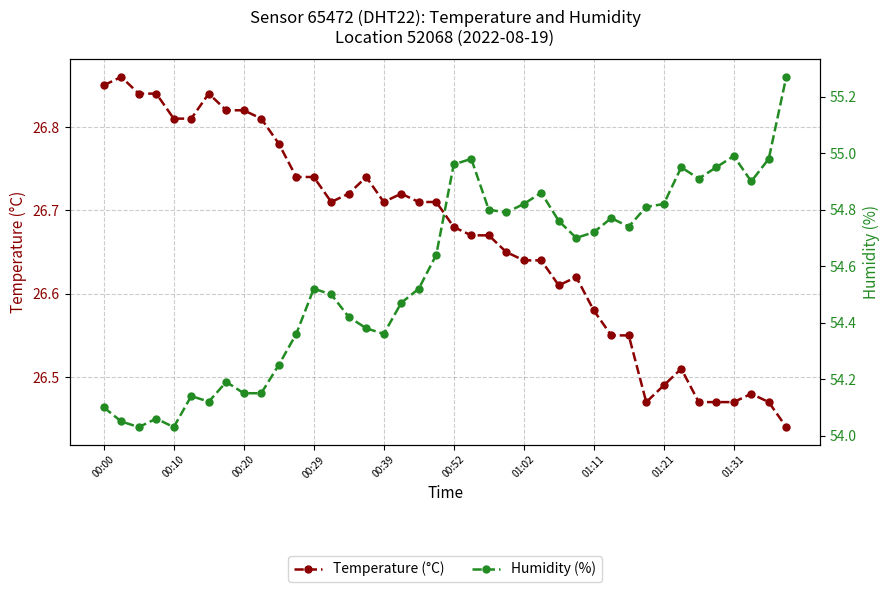

In Temperature (°C), how many points are lower than both neighbors (excluding endpoints)?

4